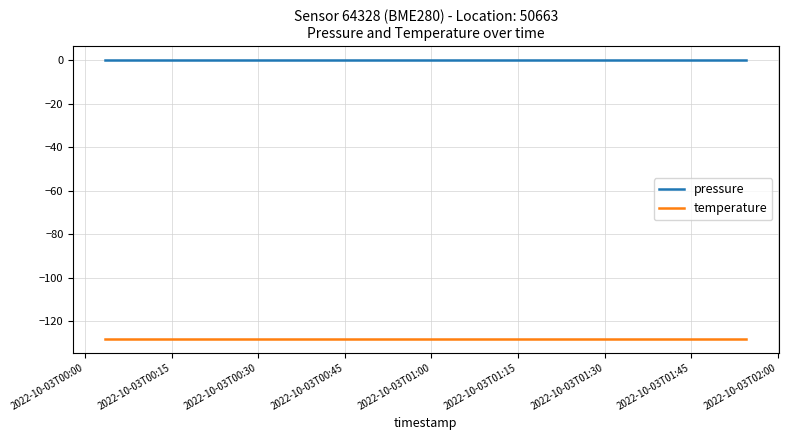

What is the maximum value for temperature?

-128.0